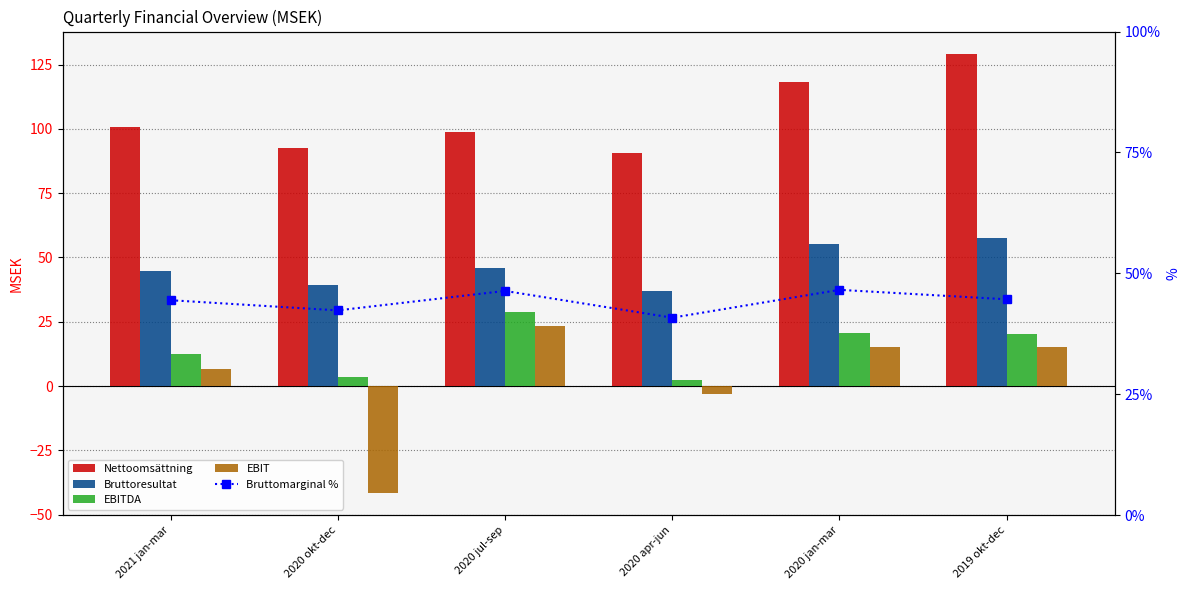

Which series has the largest range (max minus min)?

EBIT